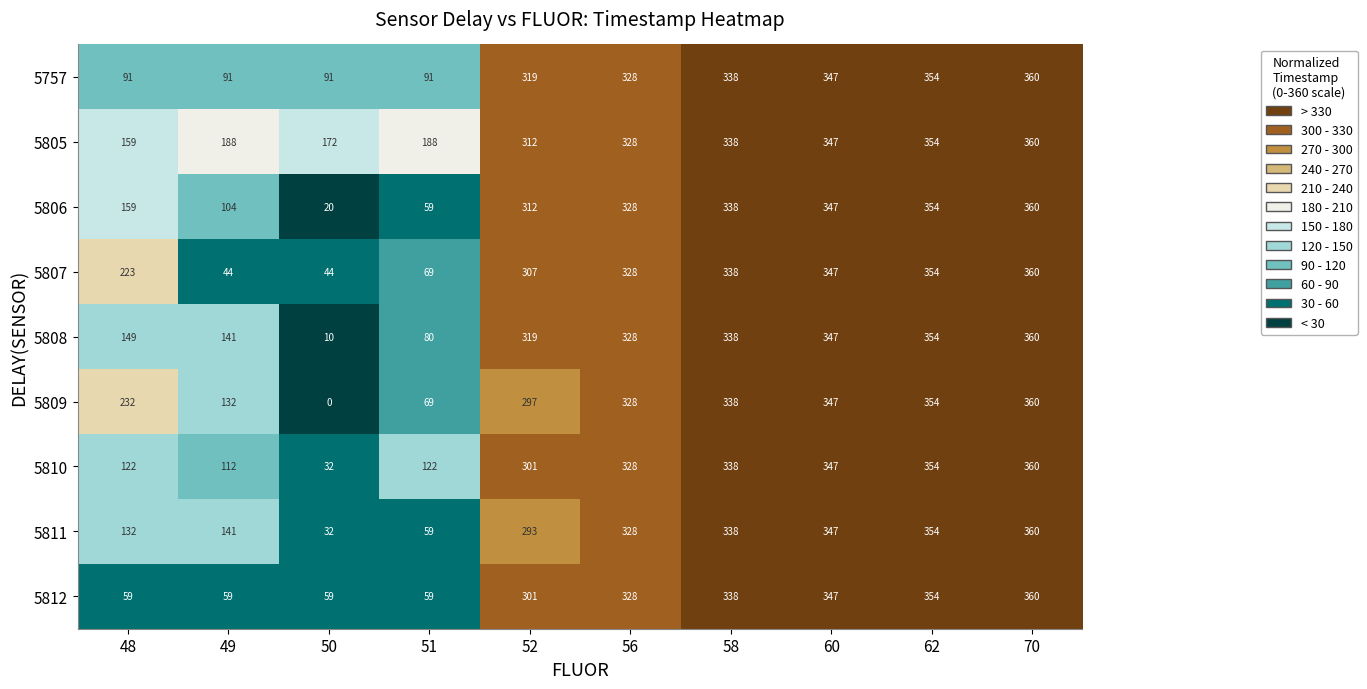

At which label does 5808 reach its peak?

70